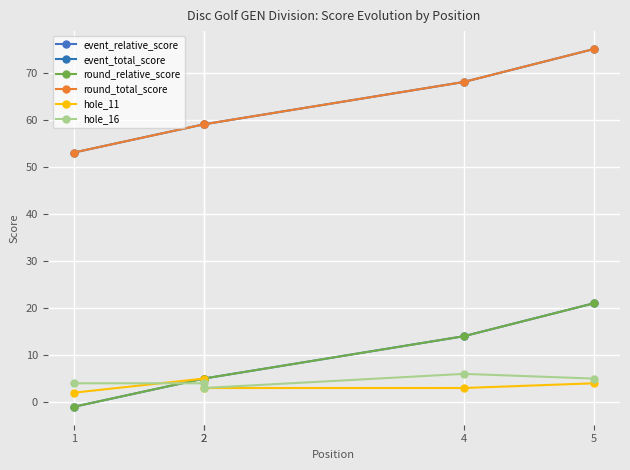

What is the value of the event_relative_score point at the 1st from the left?

-1